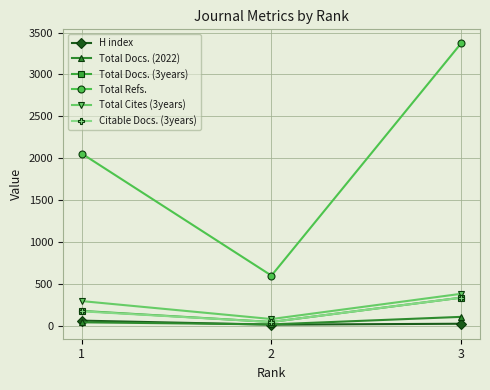

What is the value of the Total Cites (3years) point at the 3rd from the left?

384